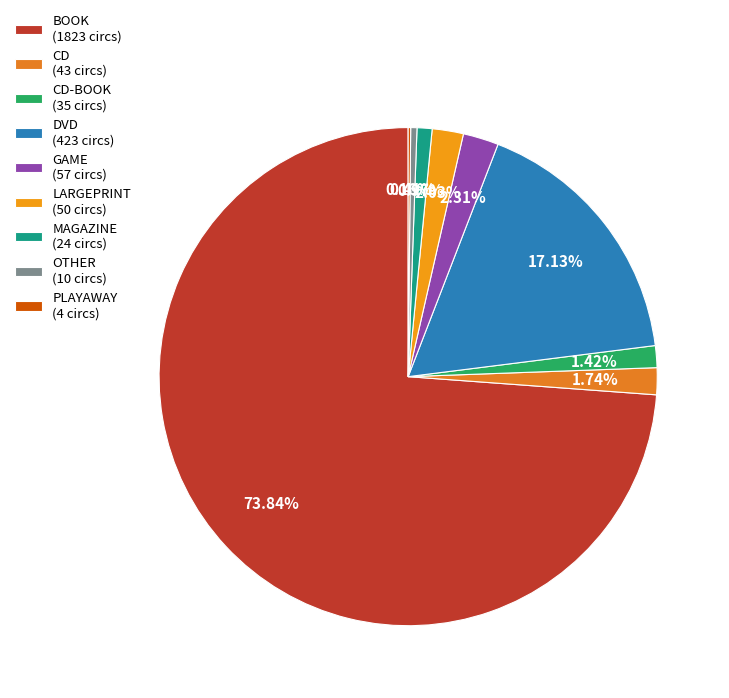

How many slices are in this pie chart?

9